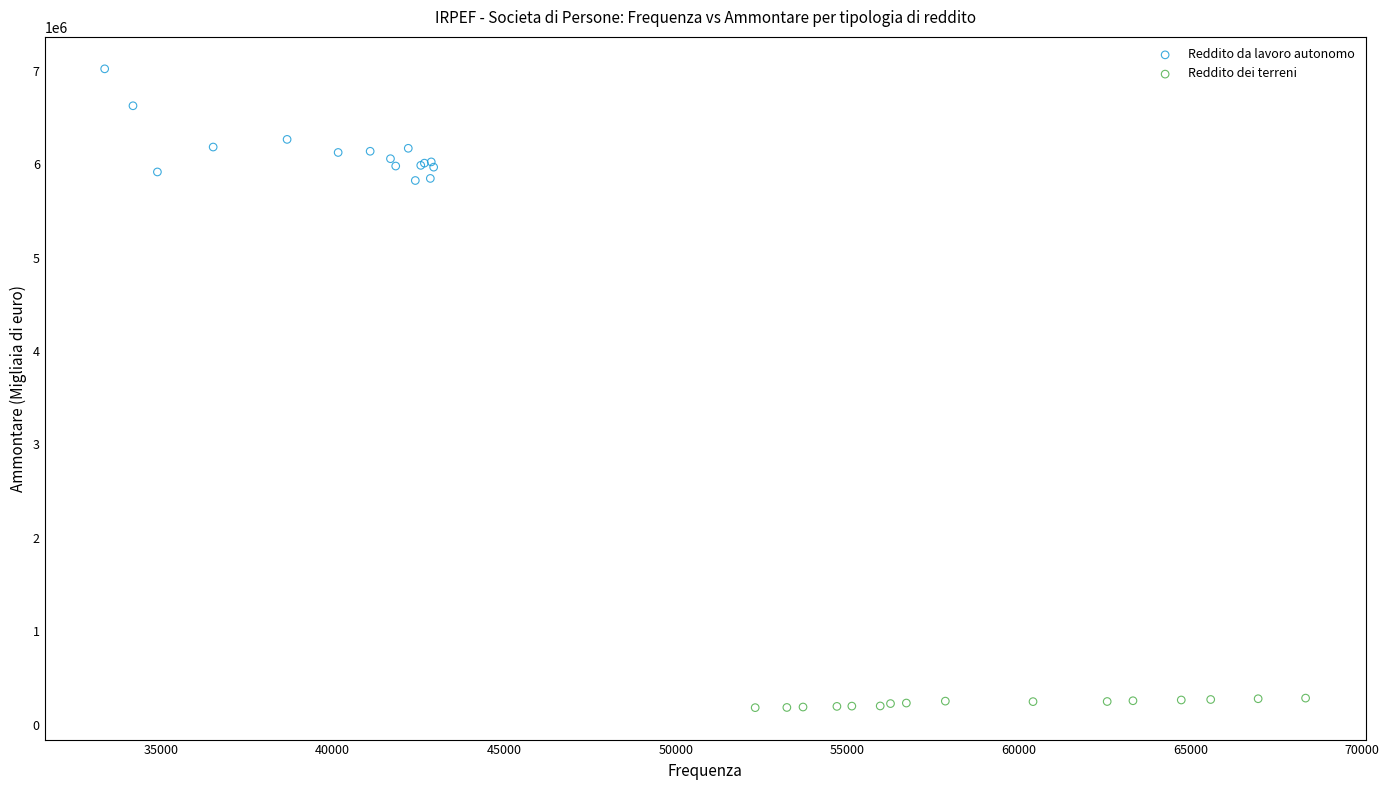

Which series reaches the minimum Y coordinate?

Reddito dei terreni